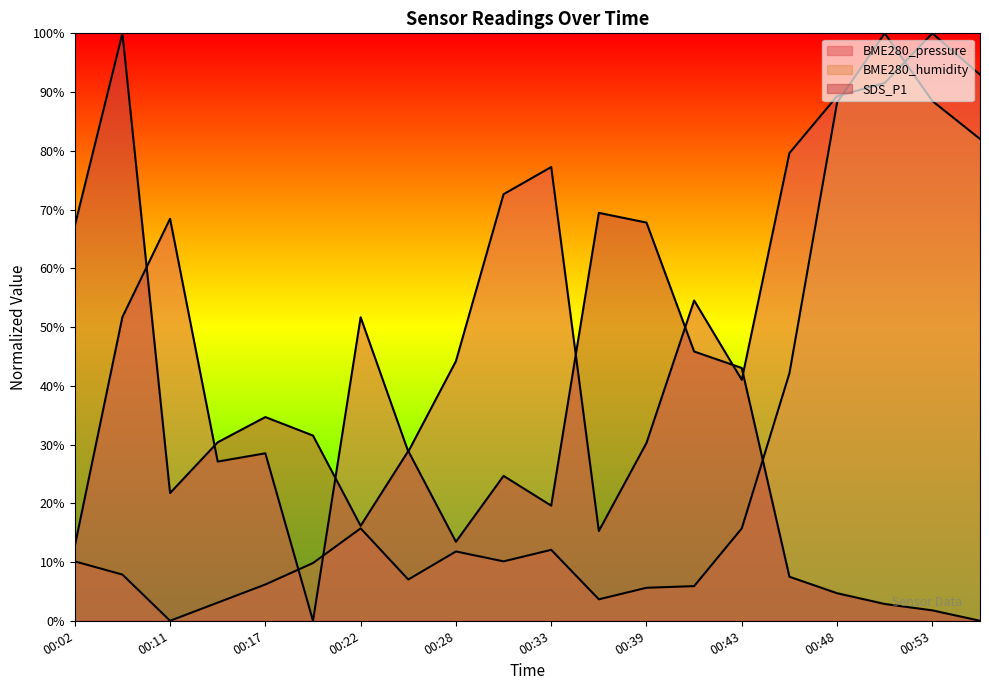

What is the spread (max minus min) of values at 00:46?

72.1